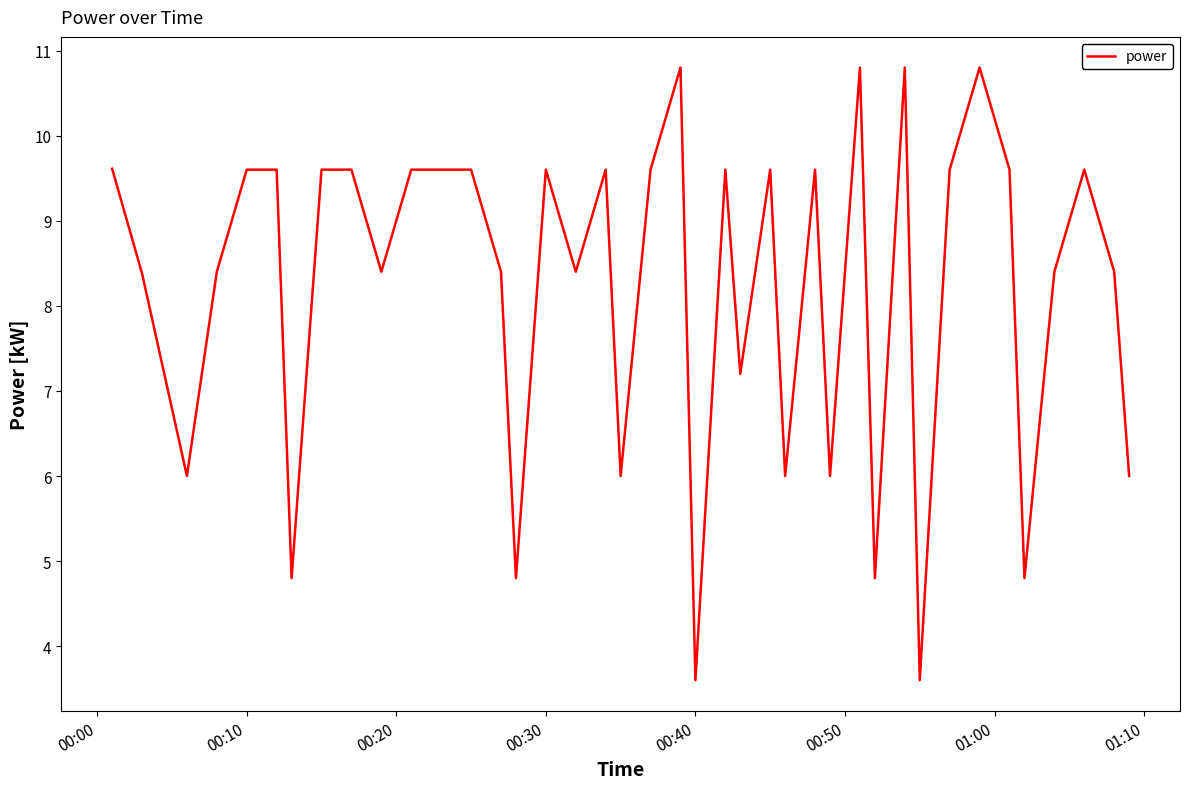

What is the maximum value shown in the chart?

10.8